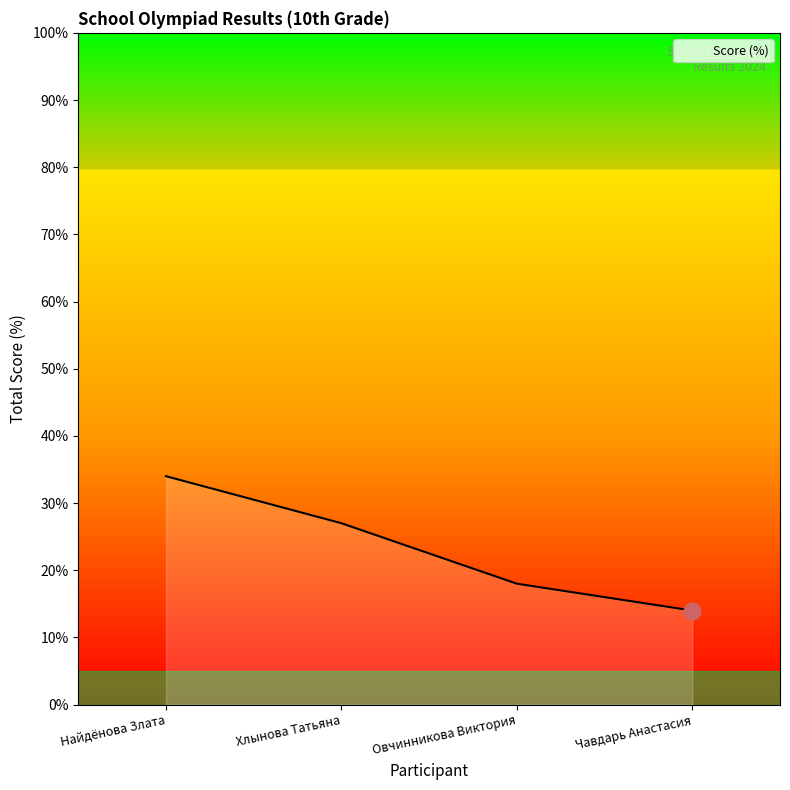

What is the difference between the maximum and second lowest values?

16